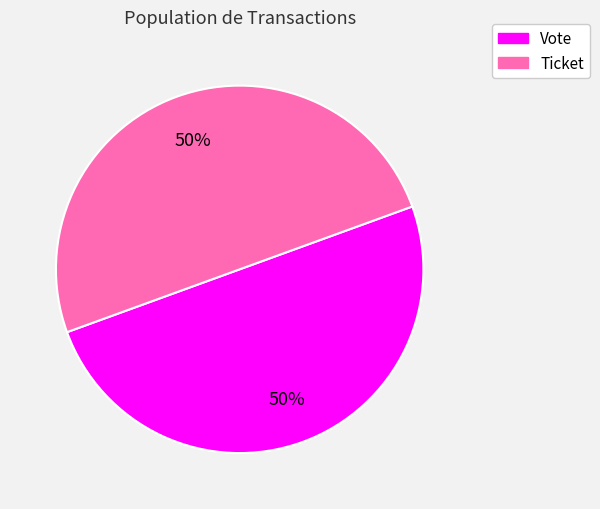

What is the ratio of the value at Vote to the value at Ticket?

1.0